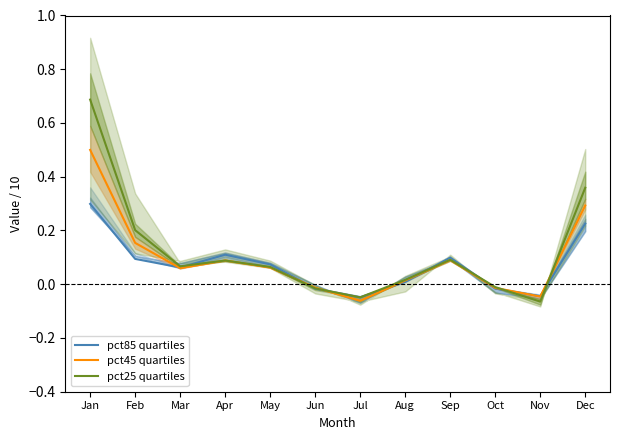

How many data points in pct85 quartiles are above 0?

8